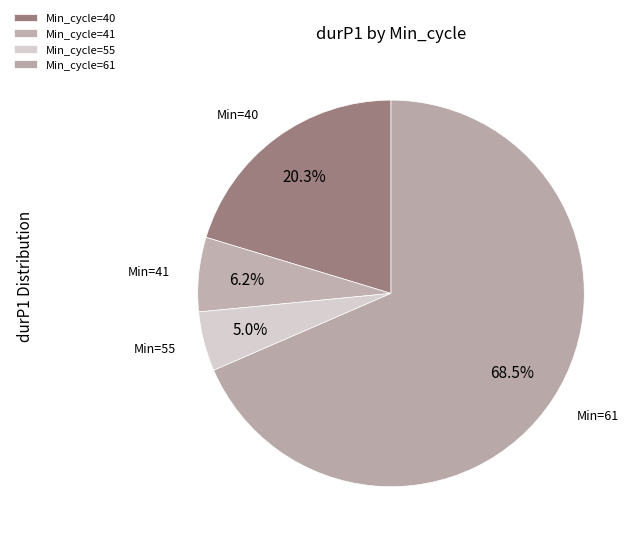

To the nearest percent, what is the average slice percentage?

25%